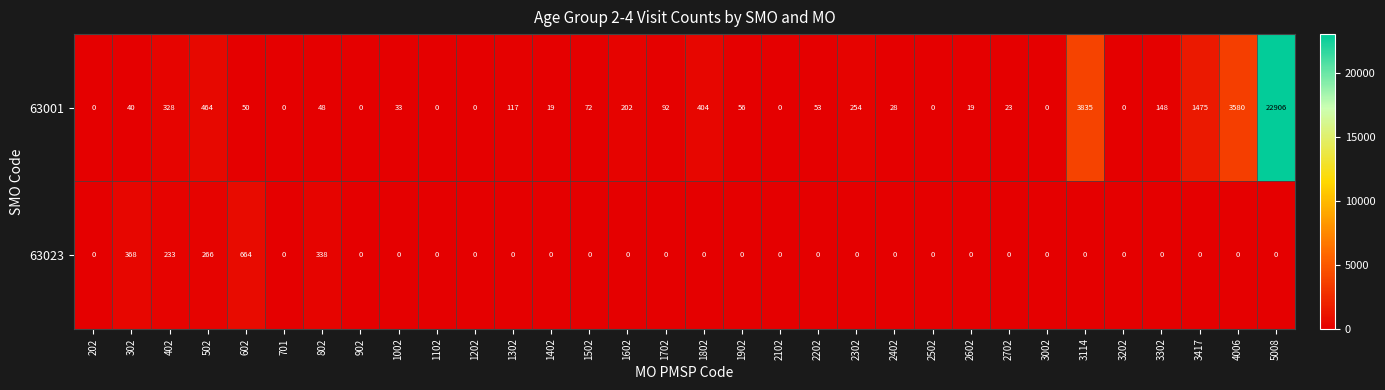

Which series has the widest spread of values?

63001